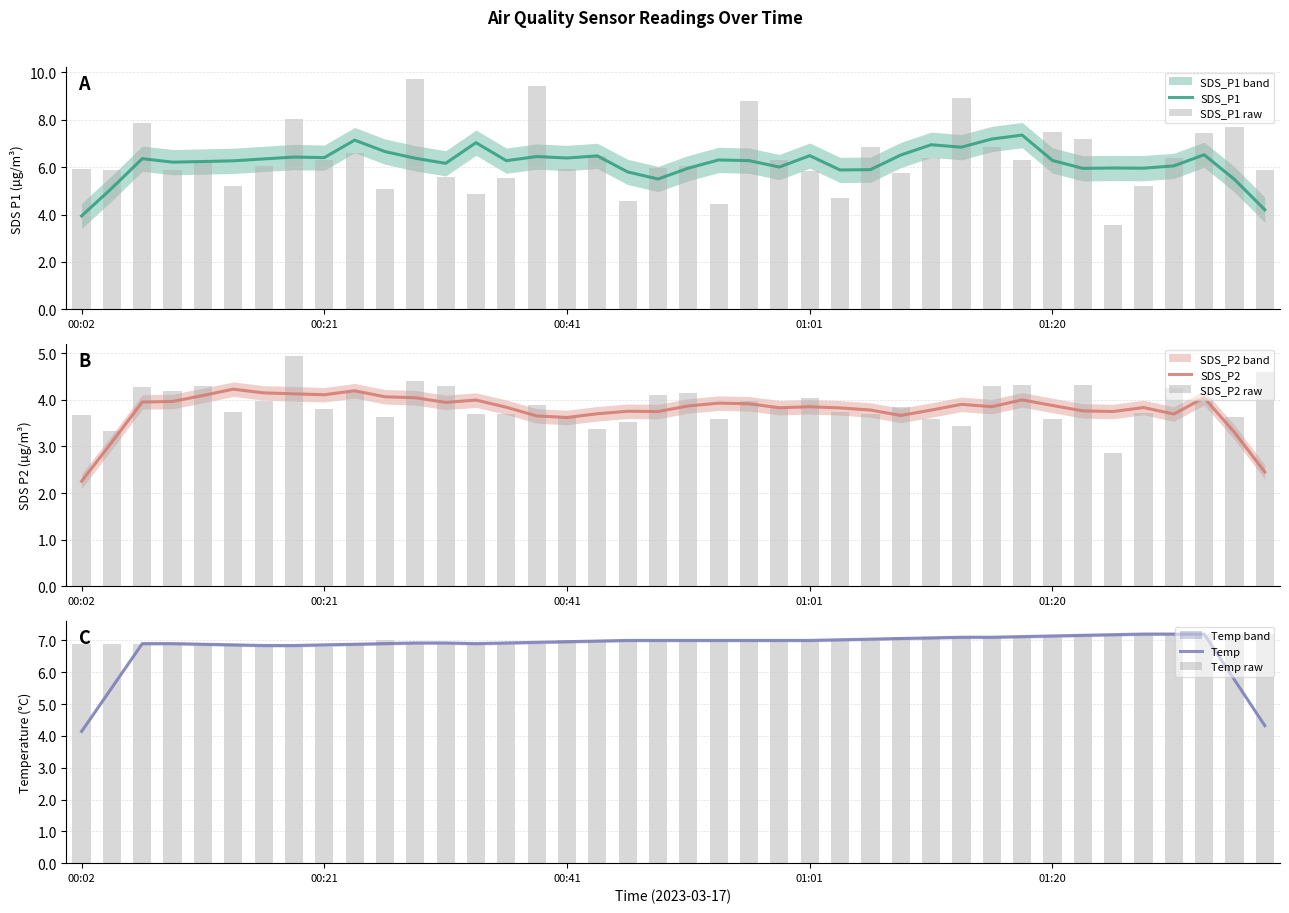

Which series has the largest total across all categories?

Temp raw